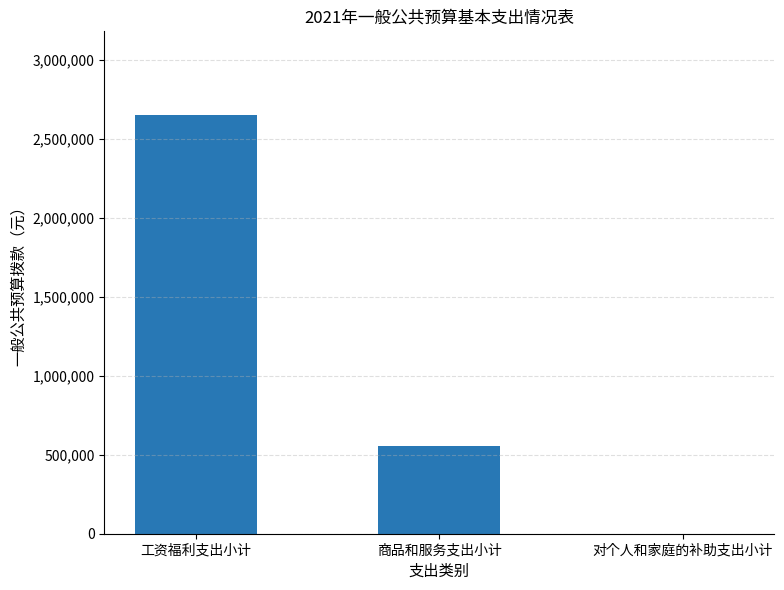

At which category does the chart reach its peak across all series?

工资福利支出小计